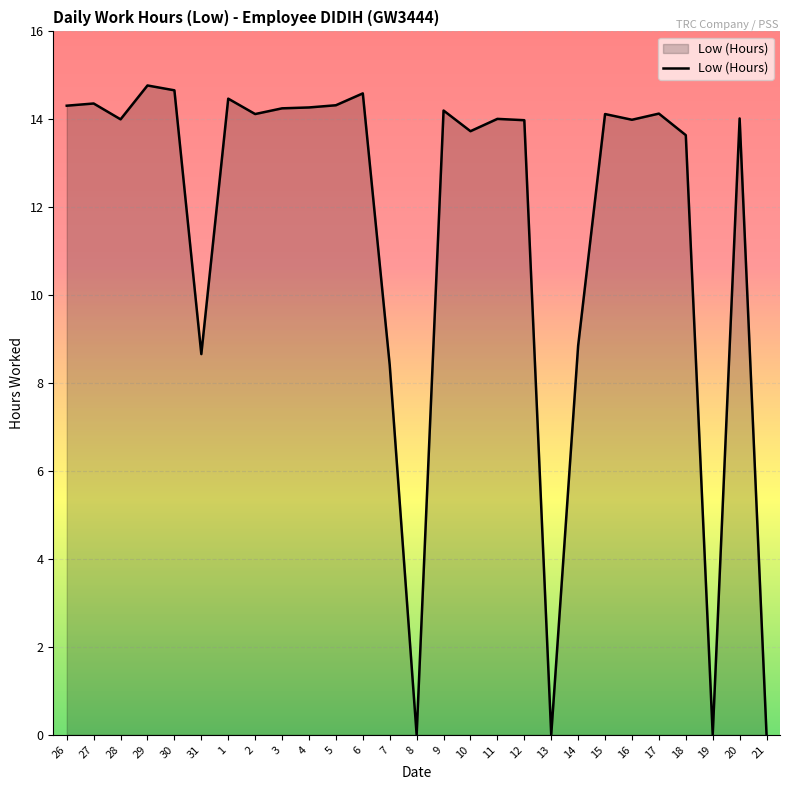

What position from the left is 16?

22